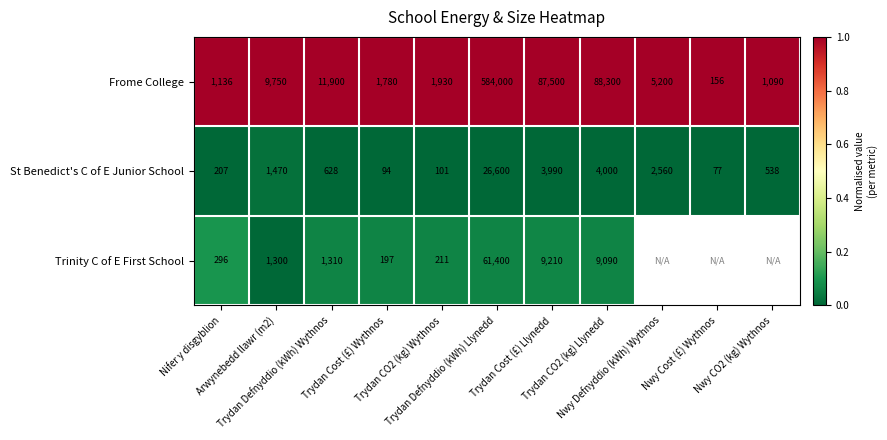

What is the difference between the maximum and minimum values in the Frome College series?

583844